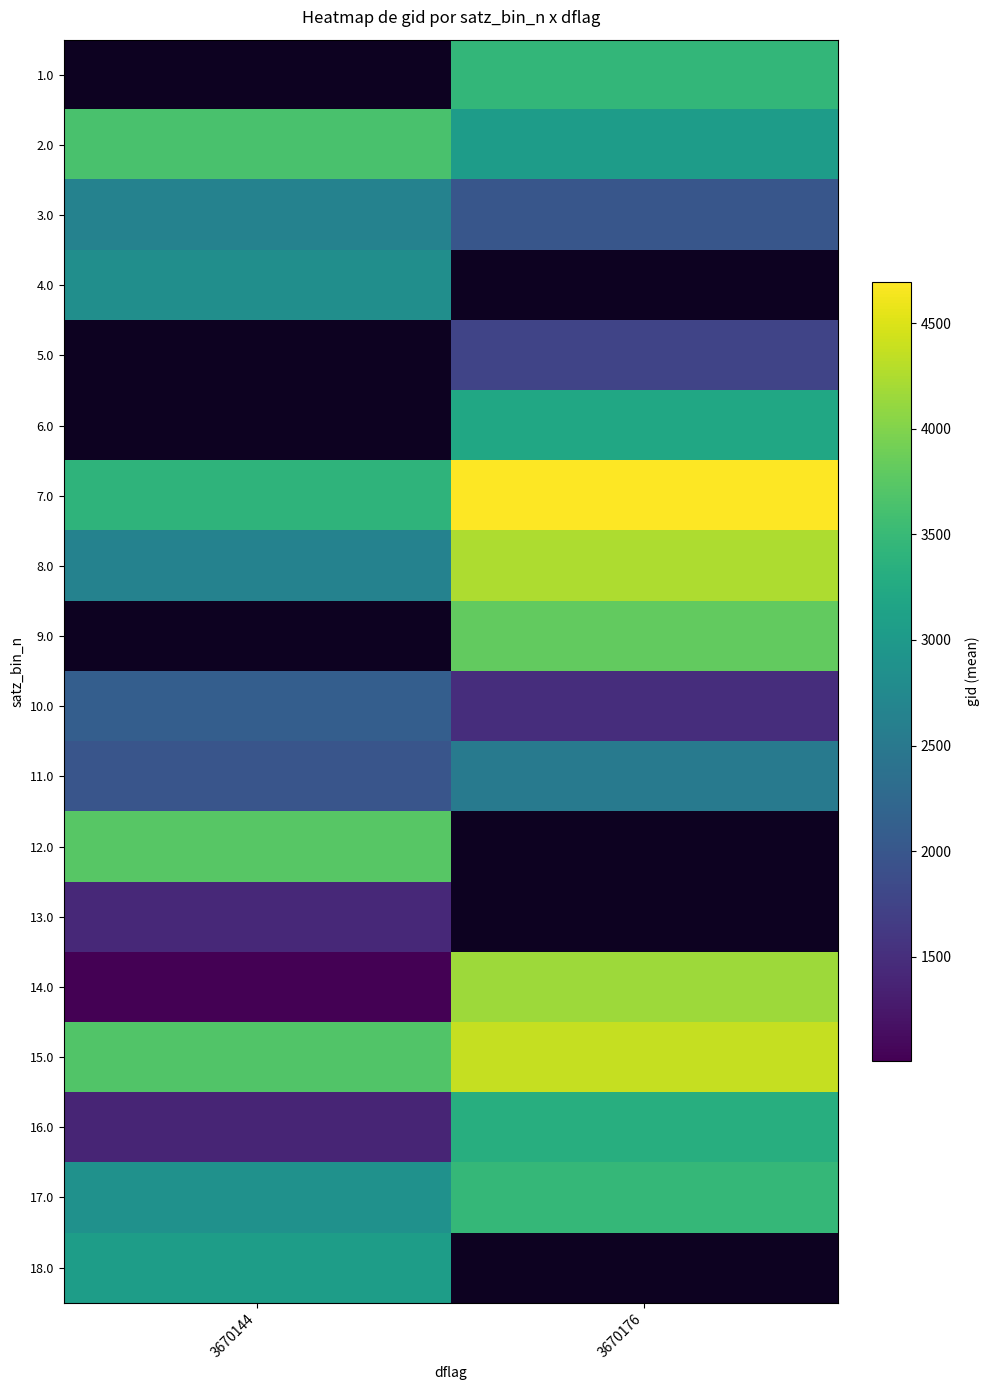

Which category has the highest value across all series?

3670176